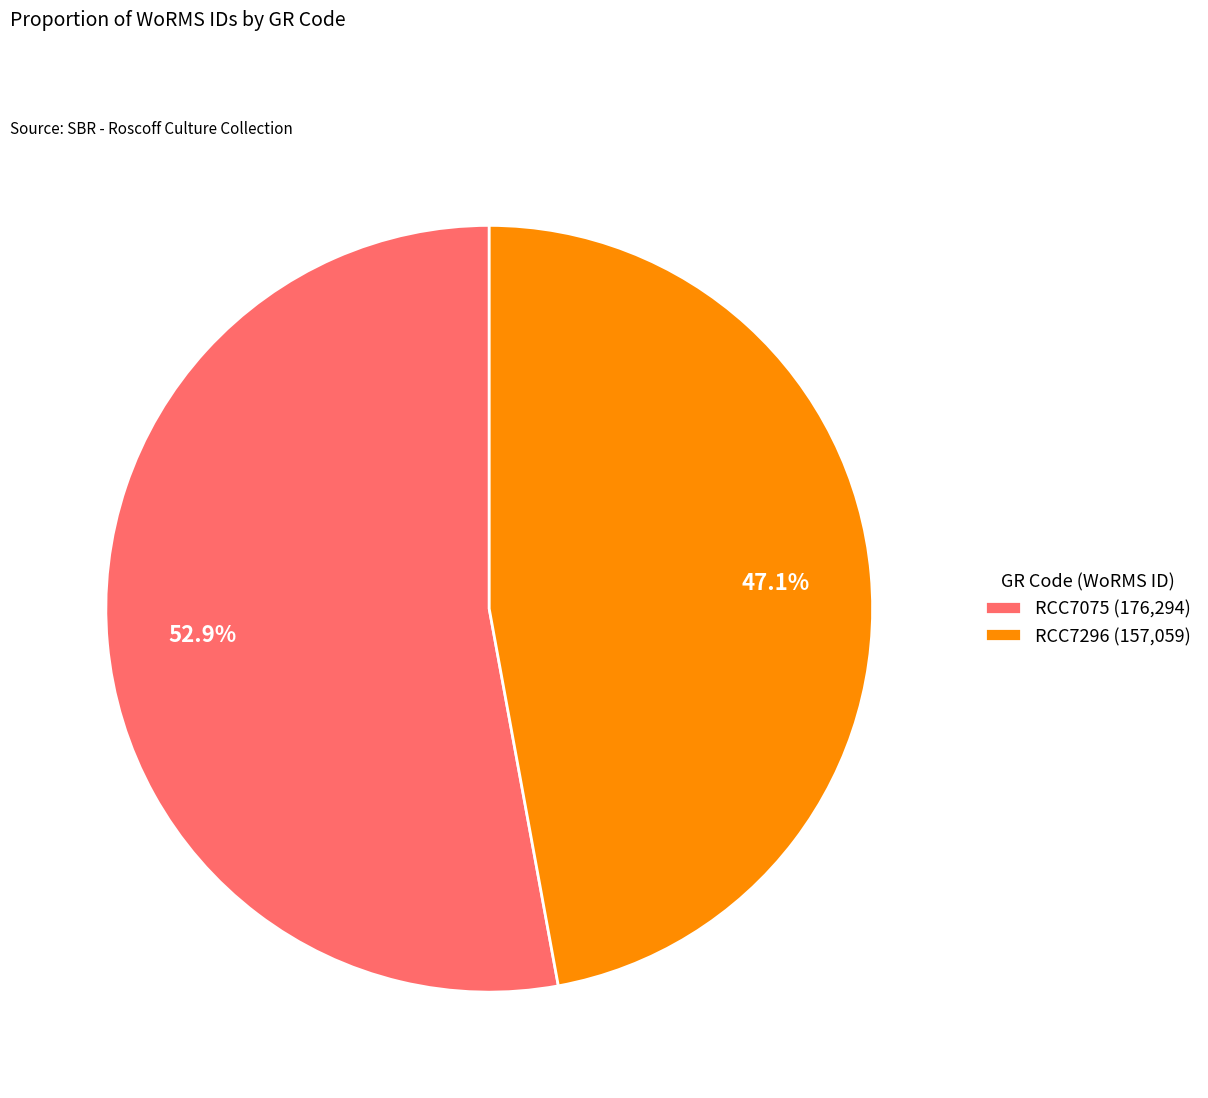

Count the number of slices in the pie.

2